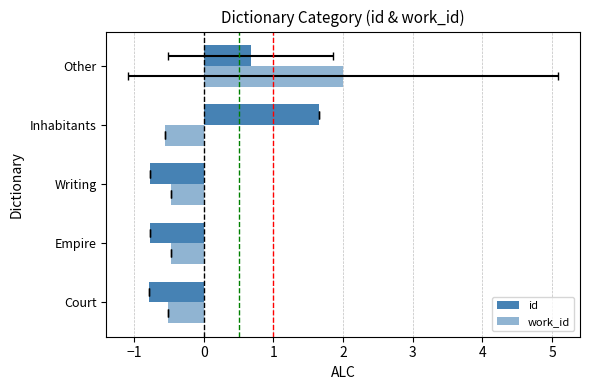

How many data points in id are above 0?

2